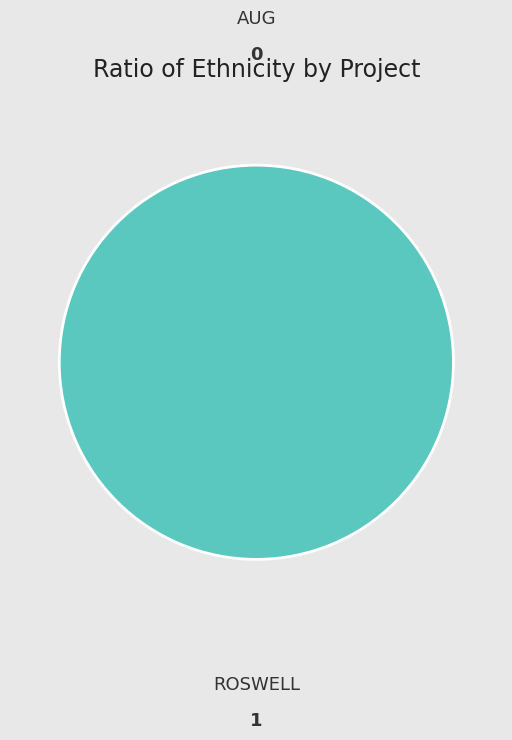

What is the change in value from AUG to ROSWELL?

+1